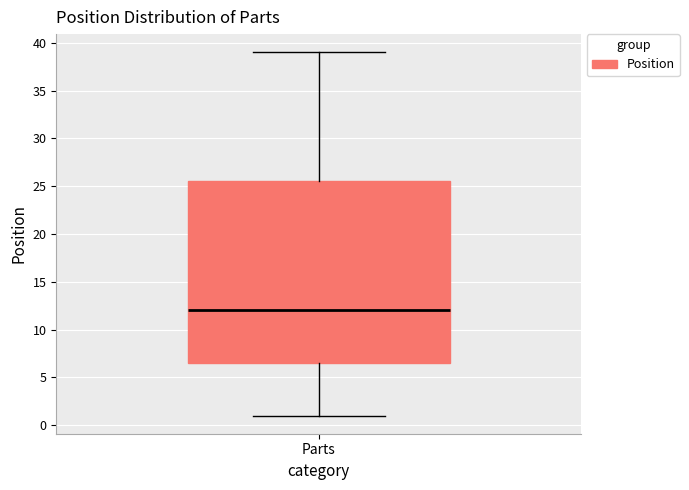

Read this box plot against the y-axis: the position of the median line, the range covered by the box, and the ends of both whiskers. The values are not printed on the chart, so give them approximately, as read against the axis.

median 12.0, box 6.5 to 25.5, whiskers 1.0 to 39.0